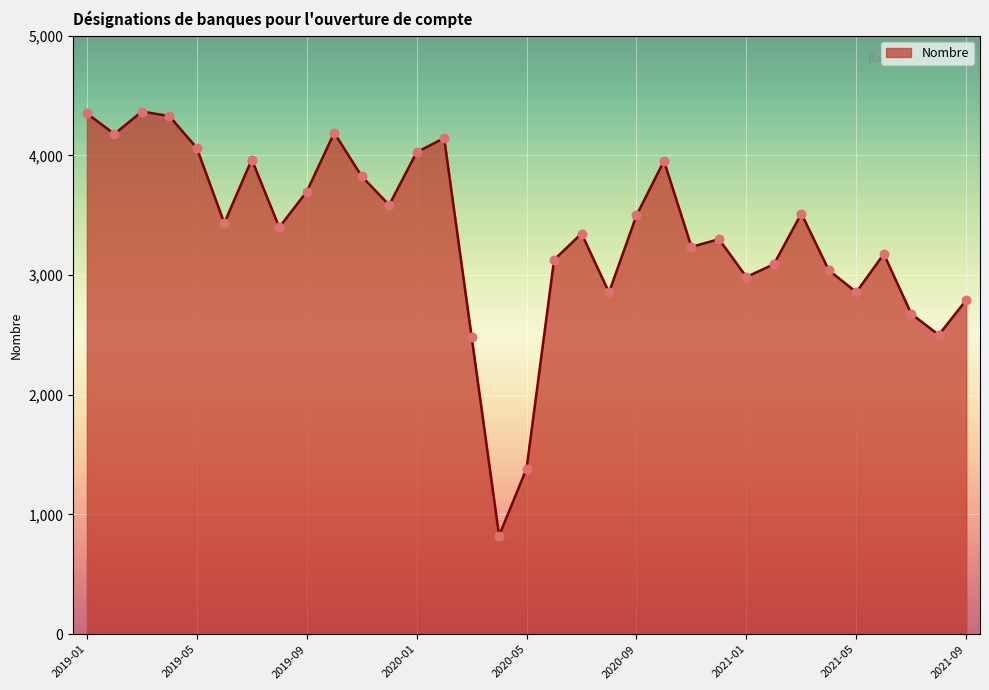

What is the smallest value displayed?

823